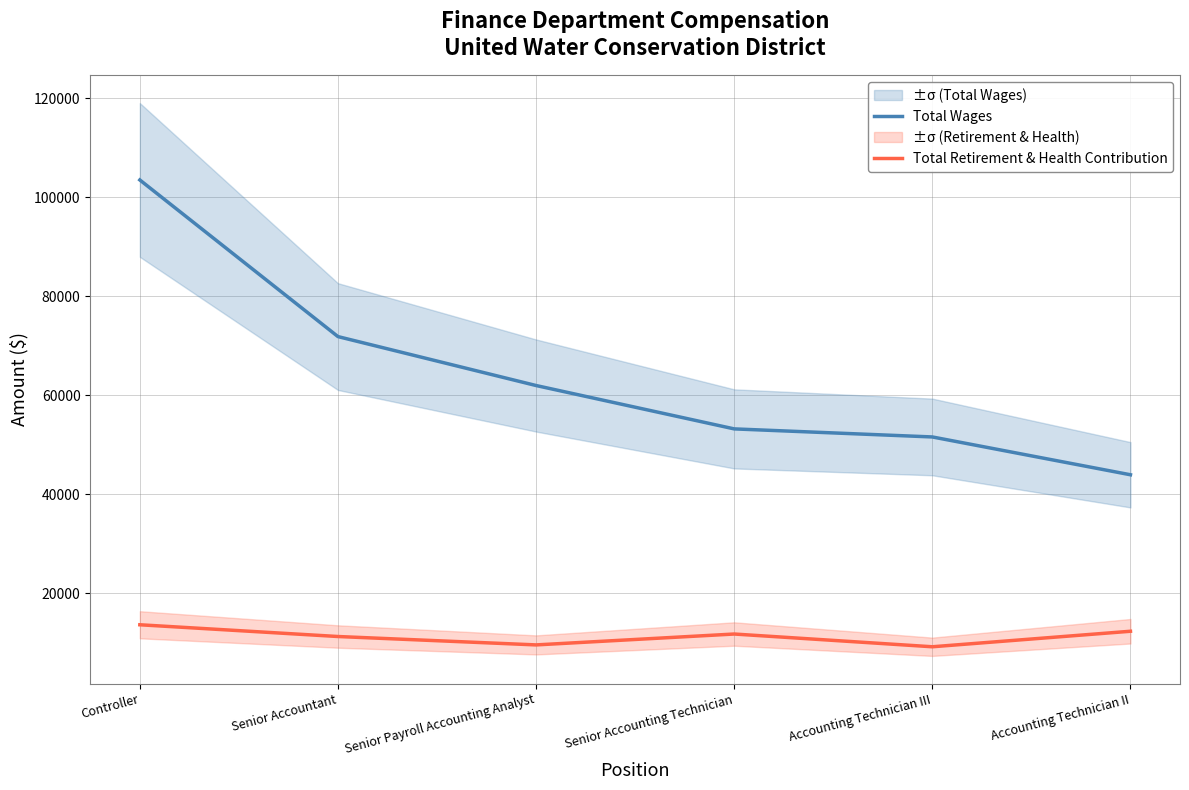

How many categories are shown in the chart?

6